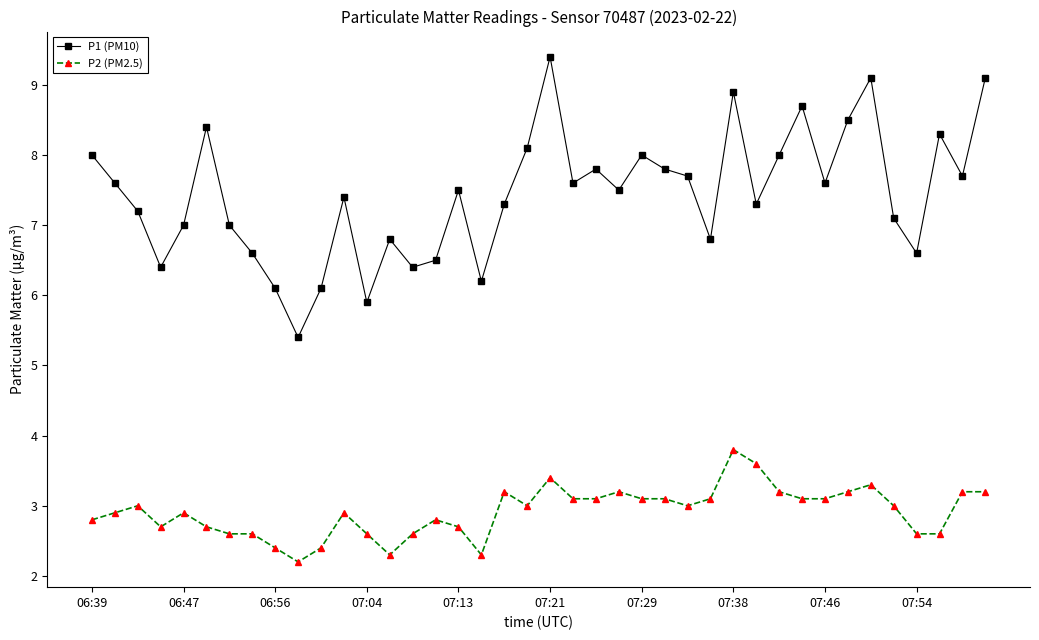

What is the average value of the P1 (PM10) series?

7.4